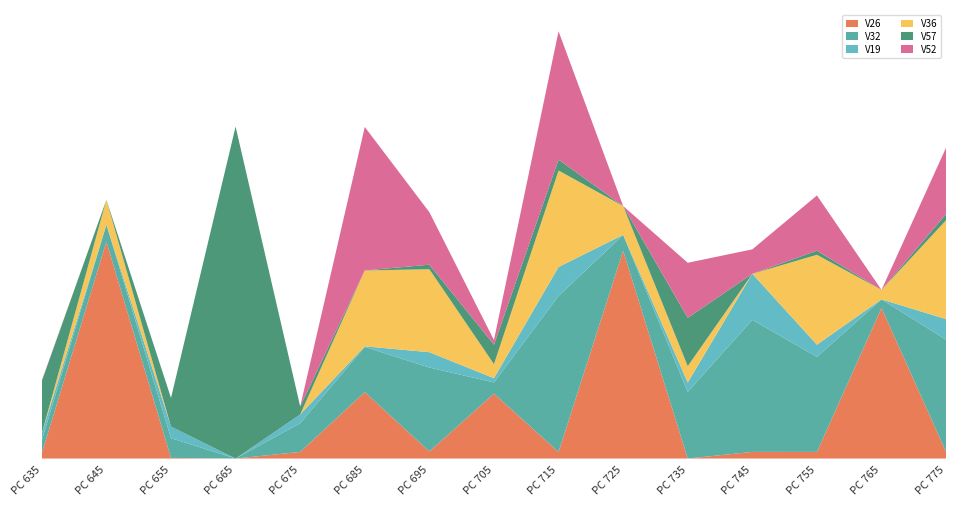

Reading right to left, transcribe all the data shown in this chart.

V26: 15=0.0	14=0.4	13=0.0	12=0.0	11=0.0	10=0.6	9=0.0	8=0.2	7=0.0	6=0.2	5=0.0	4=0.0	3=0.0	2=0.6	1=0.0
V32: 15=0.3	14=0.0	13=0.3	12=0.4	11=0.2	10=0.0	9=0.4	8=0.0	7=0.2	6=0.1	5=0.1	4=0.0	3=0.1	2=0.0	1=0.0
V19: 15=0.1	14=0.0	13=0.0	12=0.1	11=0.0	10=0.0	9=0.1	8=0.0	7=0.0	6=0.0	5=0.0	4=0.0	3=0.0	2=0.0	1=0.0
V36: 15=0.3	14=0.0	13=0.2	12=0.0	11=0.0	10=0.1	9=0.3	8=0.0	7=0.2	6=0.2	5=0.0	4=0.0	3=0.0	2=0.1	1=0.0
V57: 15=0.0	14=0.0	13=0.0	12=0.0	11=0.1	10=0.0	9=0.0	8=0.1	7=0.0	6=0.0	5=0.0	4=0.9	3=0.1	2=0.0	1=0.1
V52: 15=0.2	14=0.0	13=0.1	12=0.1	11=0.1	10=0.0	9=0.3	8=0.0	7=0.1	6=0.4	5=0.0	4=0.0	3=0.0	2=0.0	1=0.0